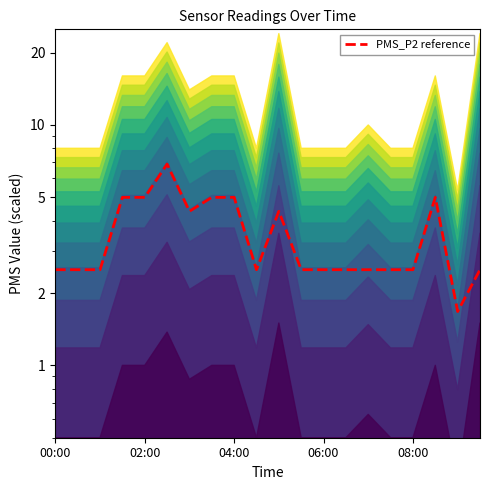

What is the ratio of the value at 5 to the value at 10?

1.6